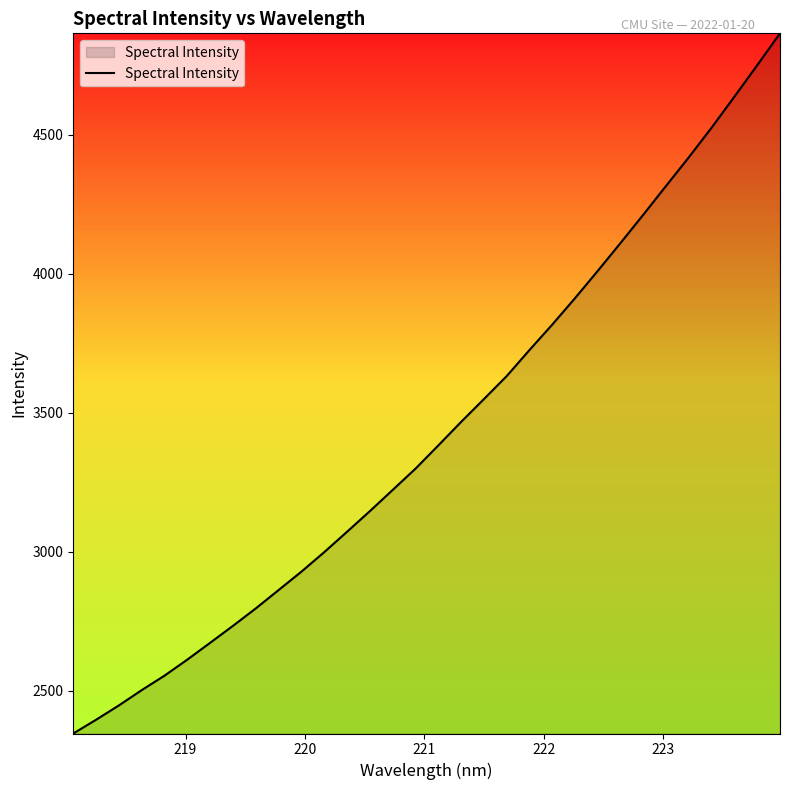

True or false: there are more than 1 points higher than both neighbors.

False